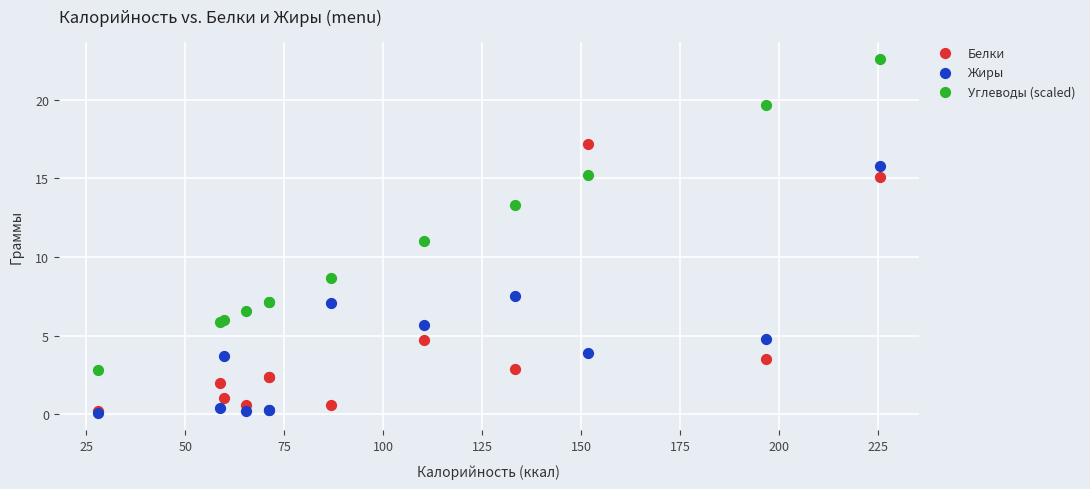

In the Углеводы (scaled) series, what Y value is closest to 12?

11.0